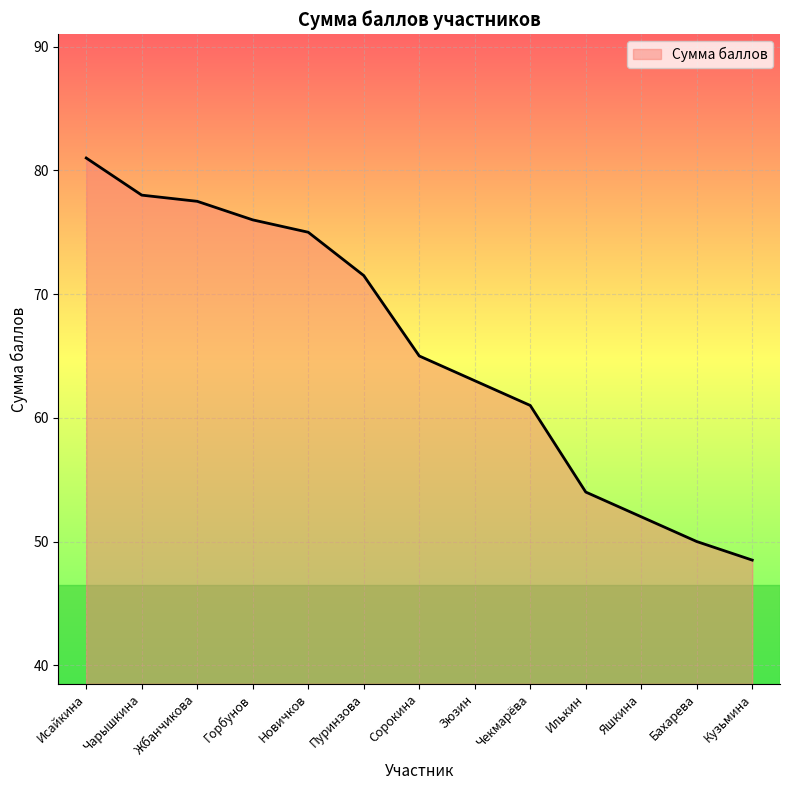

The chart shows a value of 79.4 at Яшкина. True or false?

False